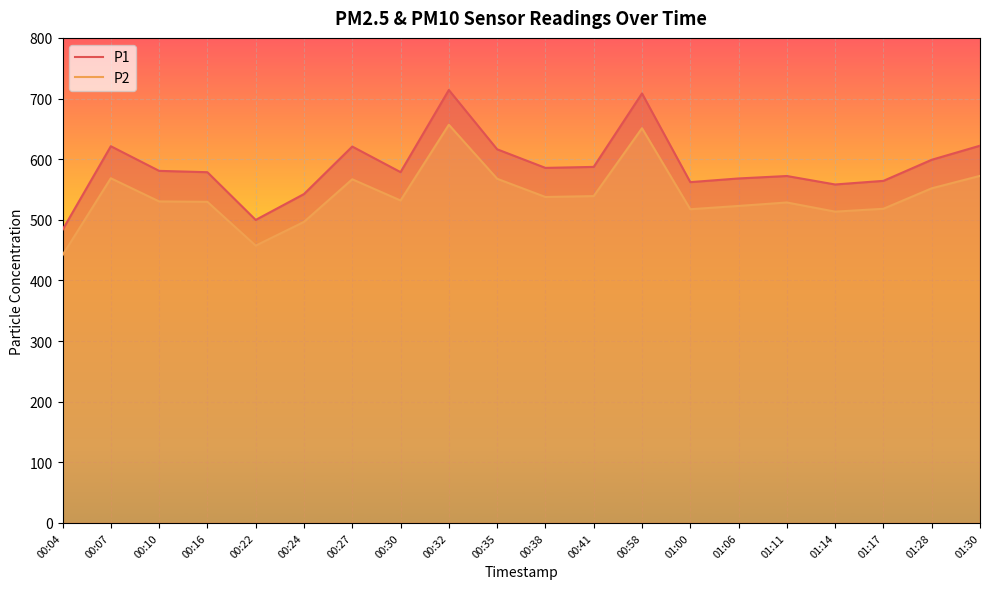

The value of P2 at 00:35 is 567.7. True or false?

True